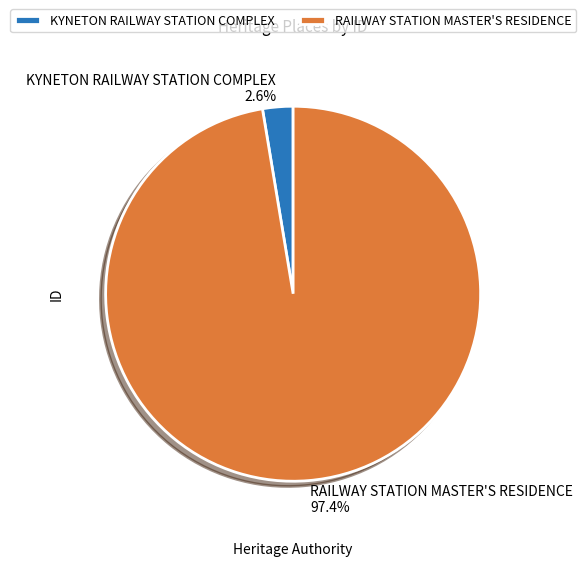

Which category accounts for the majority?

RAILWAY STATION MASTER'S RESIDENCE